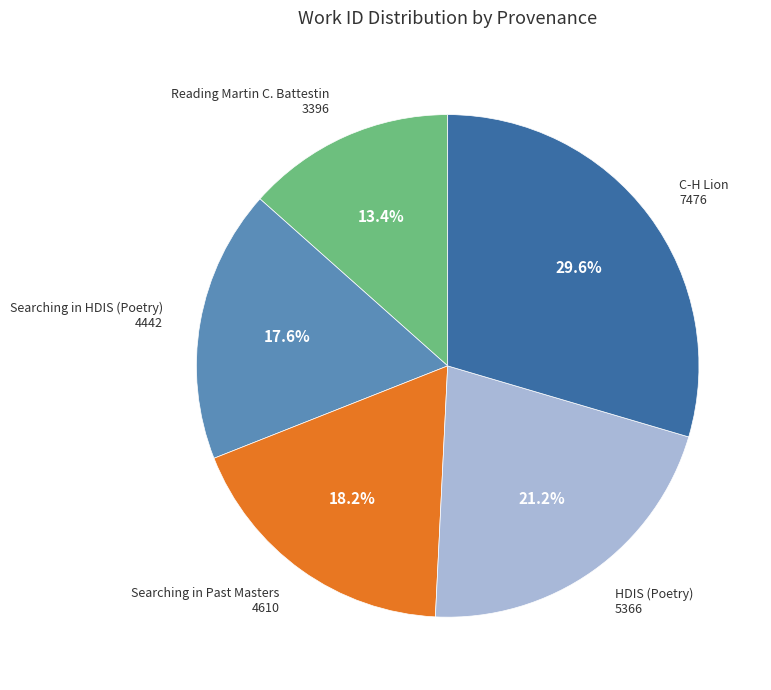

Between Reading Martin C. Battestin and C-H Lion, which is larger?

C-H Lion